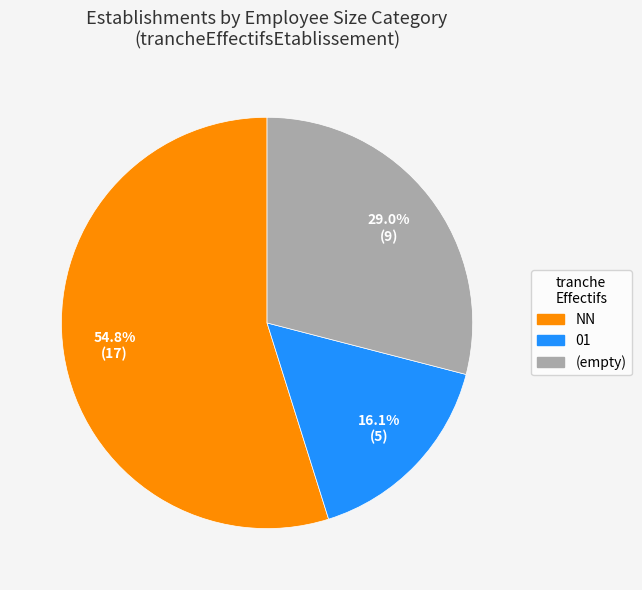

Count the number of slices in the pie.

3